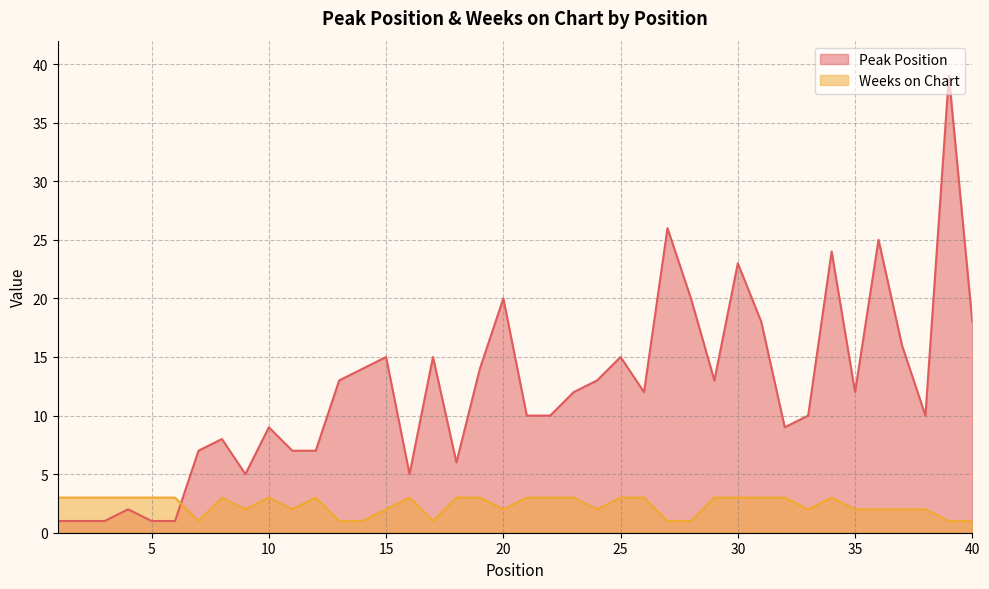

True or false: Weeks on Chart and Peak Position cross at least once.

True